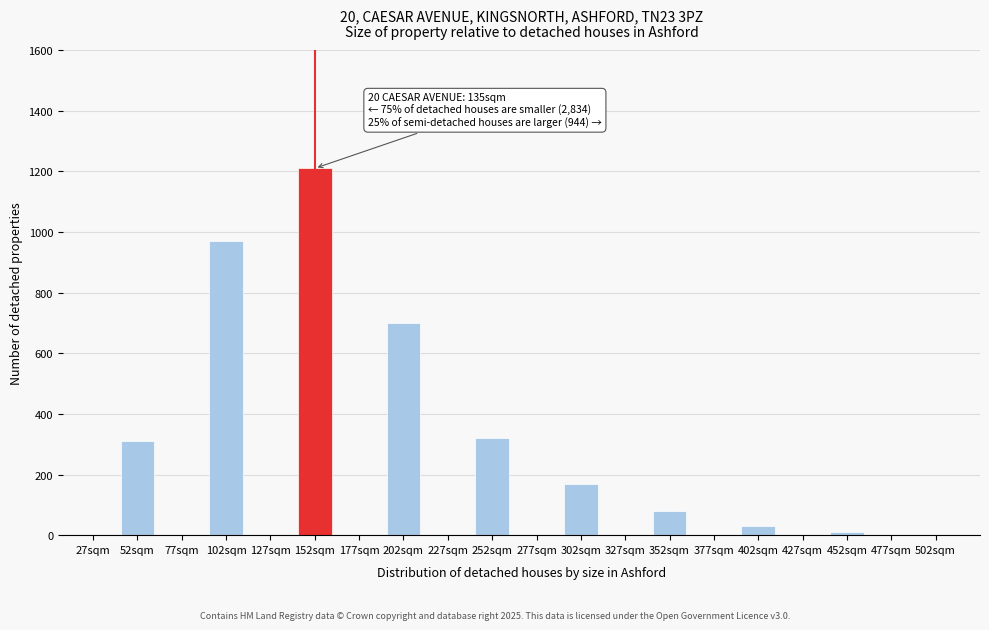

Reading left to right, list all the values displayed in this chart.

27sqm=0	52sqm=310	77sqm=0	102sqm=970	127sqm=0	152sqm=1210	177sqm=0	202sqm=700	227sqm=0	252sqm=320	277sqm=0	302sqm=170	327sqm=0	352sqm=80	377sqm=0	402sqm=30	427sqm=0	452sqm=10	477sqm=0	502sqm=0